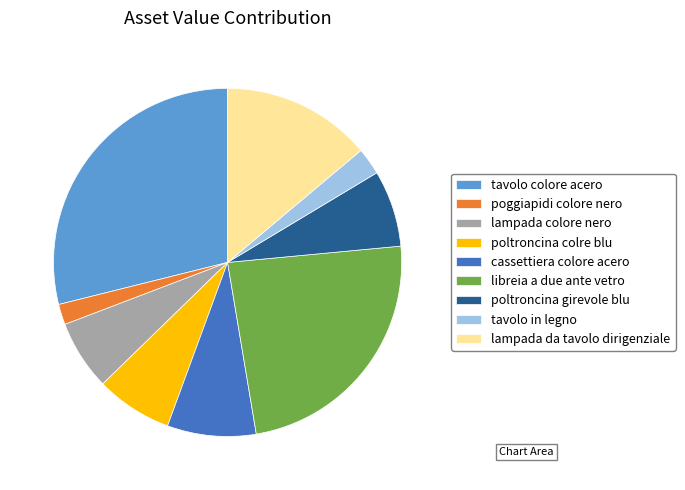

Combined, do lampada da tavolo dirigenziale and cassettiera colore acero account for over 50%?

No